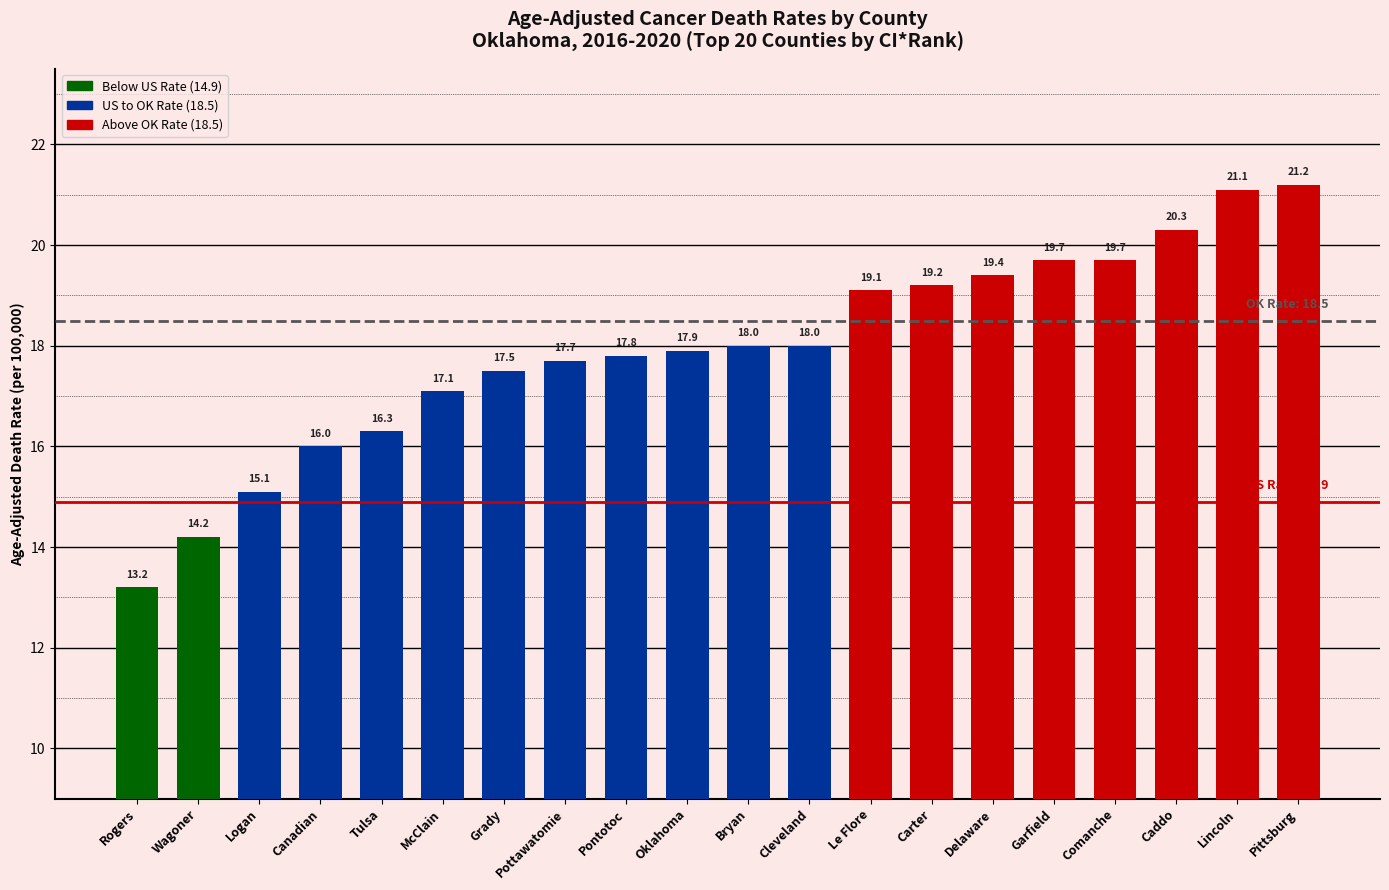

Which category has the highest value across all series?

Pittsburg